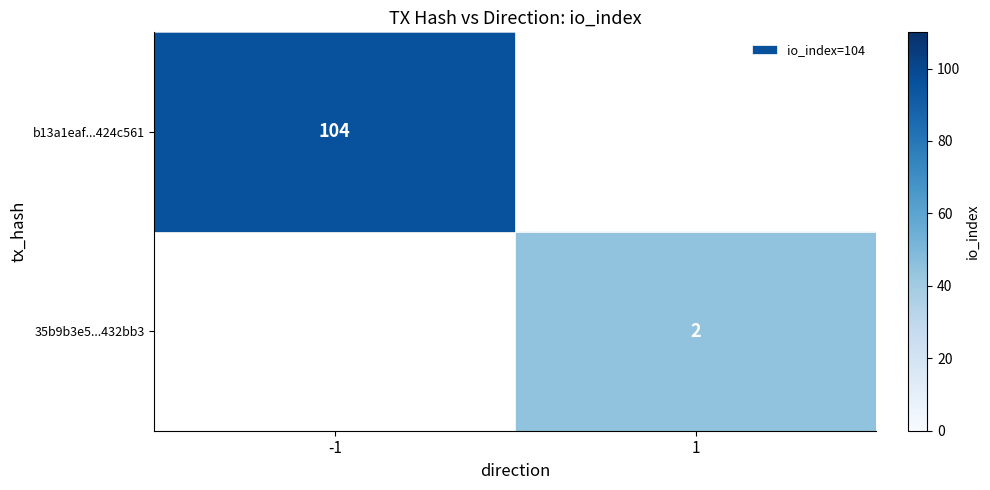

What is the maximum value shown in the chart?

104.0